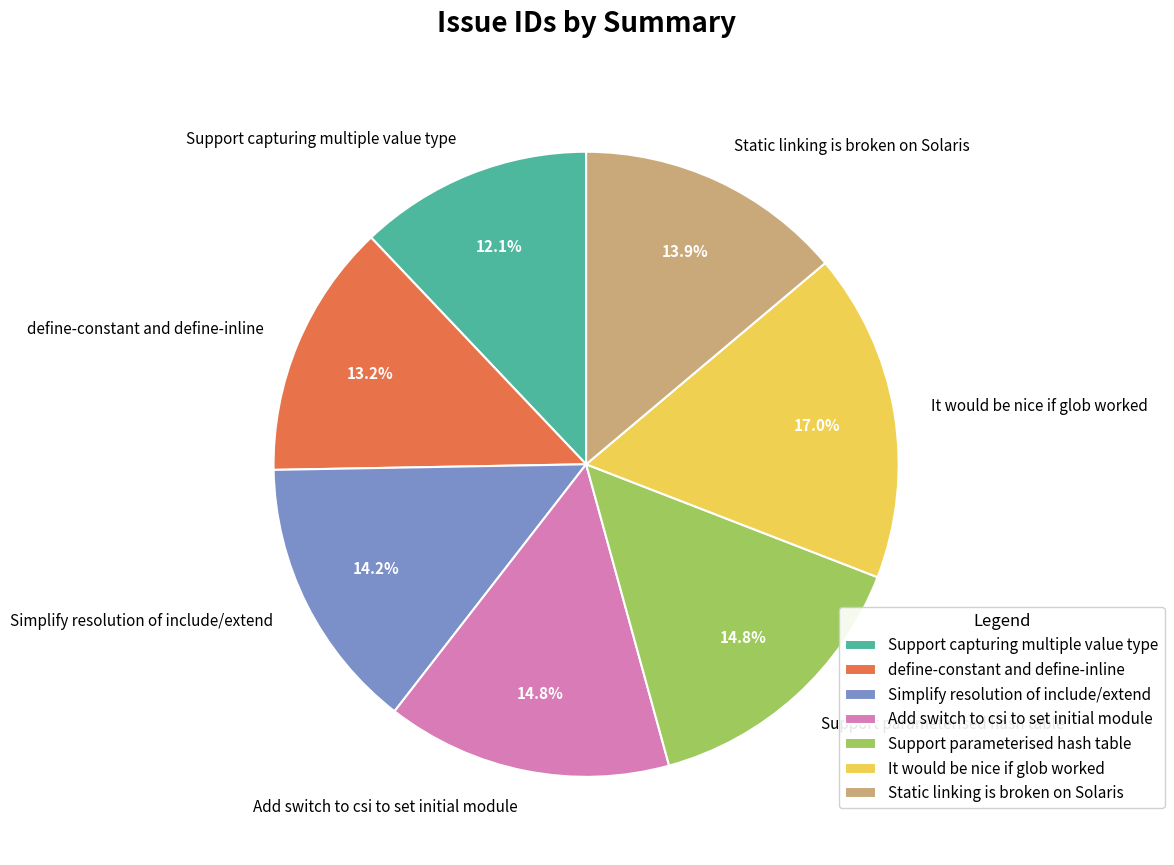

To the nearest percent, what is the difference between the define-constant and define-inline and Support parameterised hash table slice percentages?

2%